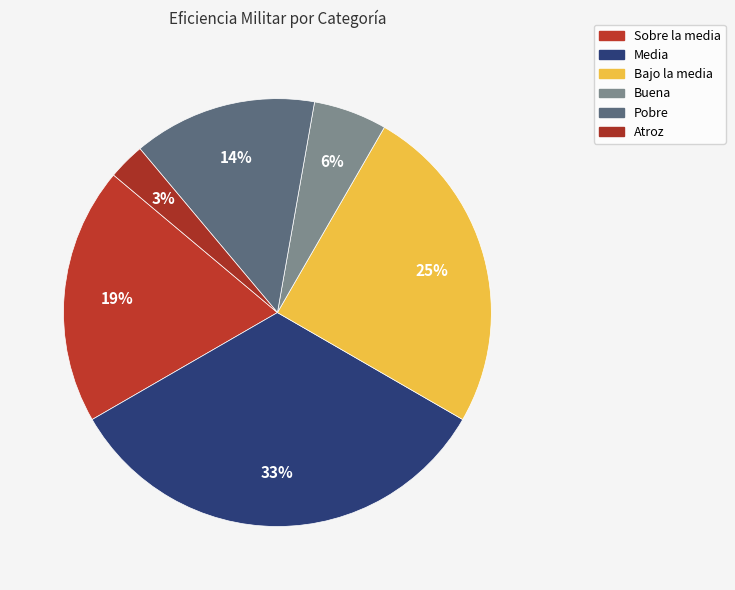

What percentage is the Bajo la media slice, to the nearest percent?

25%